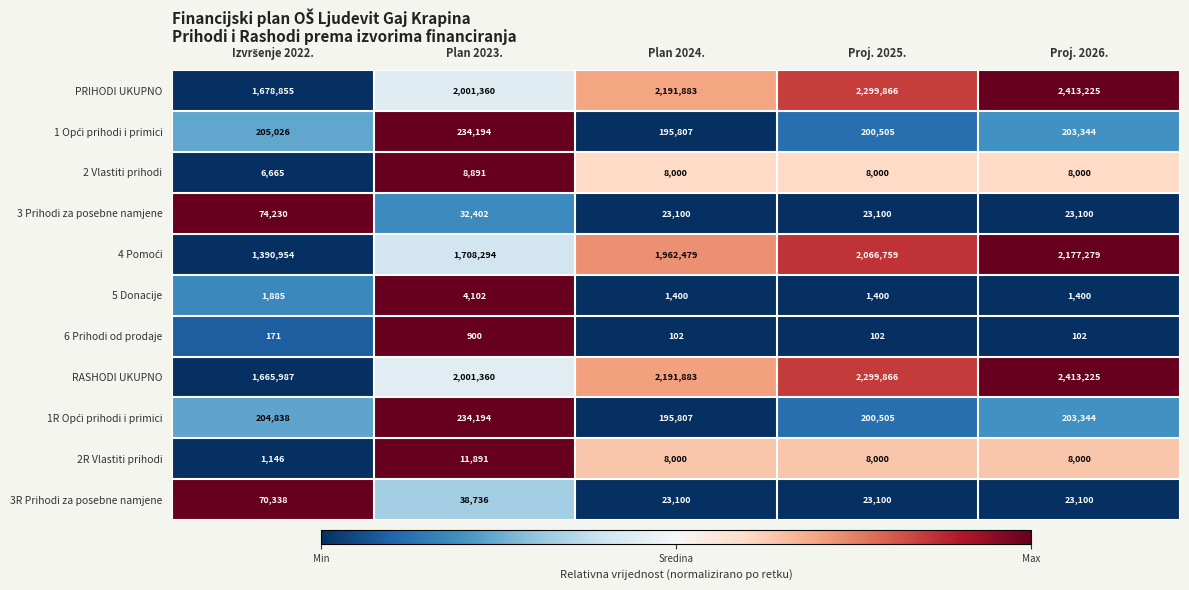

What is the total value across all series at Plan 2024.?

6801561